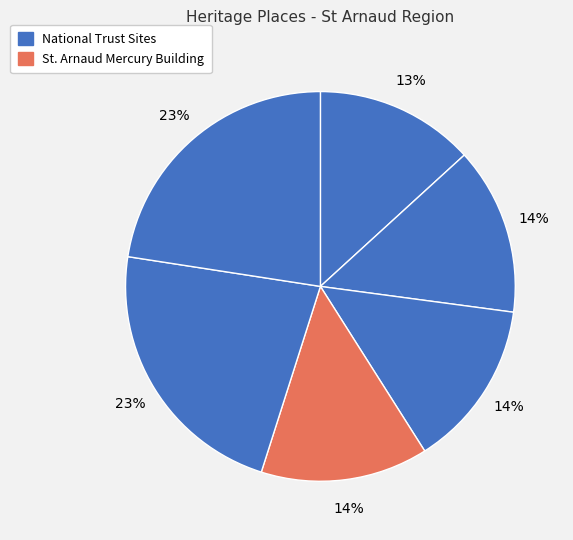

How many segments does this pie chart have?

6